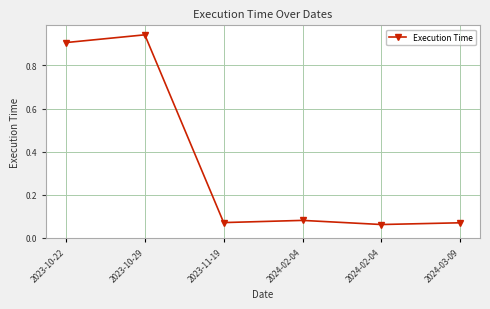

Reading left to right, list all the values displayed in this chart.

2023-10-22=0.9	2023-10-29=0.9	2023-11-19=0.1	2024-02-04=0.1	2024-02-04=0.1	2024-03-09=0.1